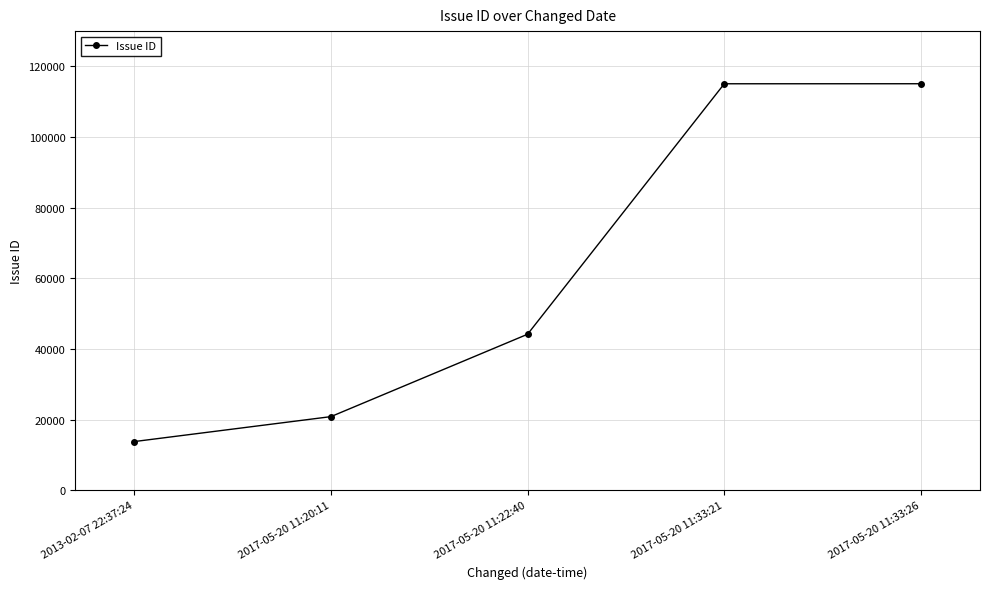

True or false: there are more than 1 points higher than both neighbors.

False